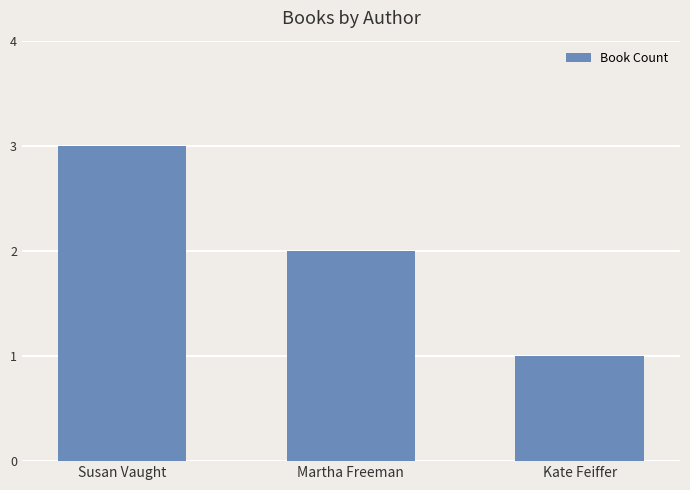

The chart shows a value of 3 at Susan Vaught. True or false?

True